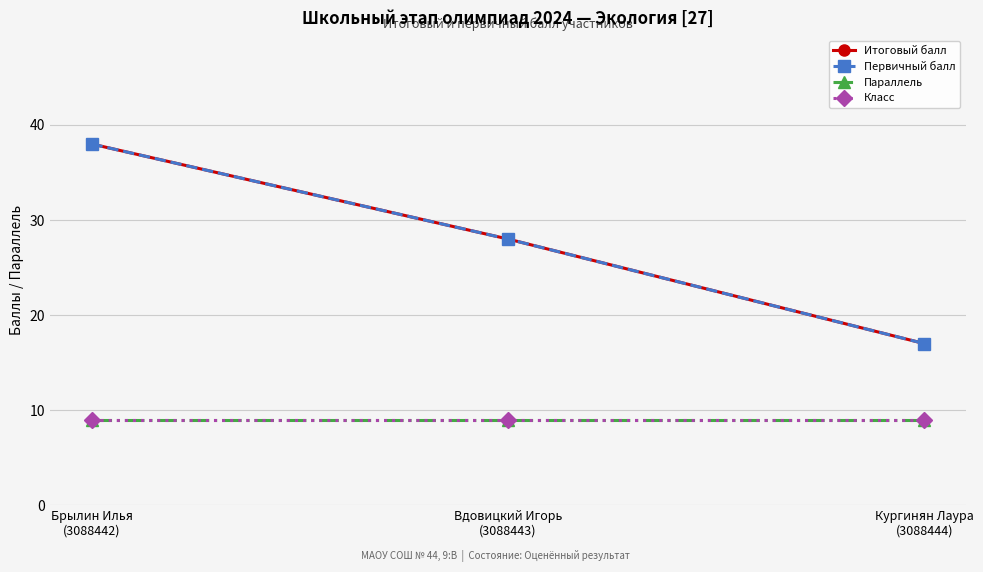

What is the label of the 3rd point from the right?

Брылин Илья
(3088442)